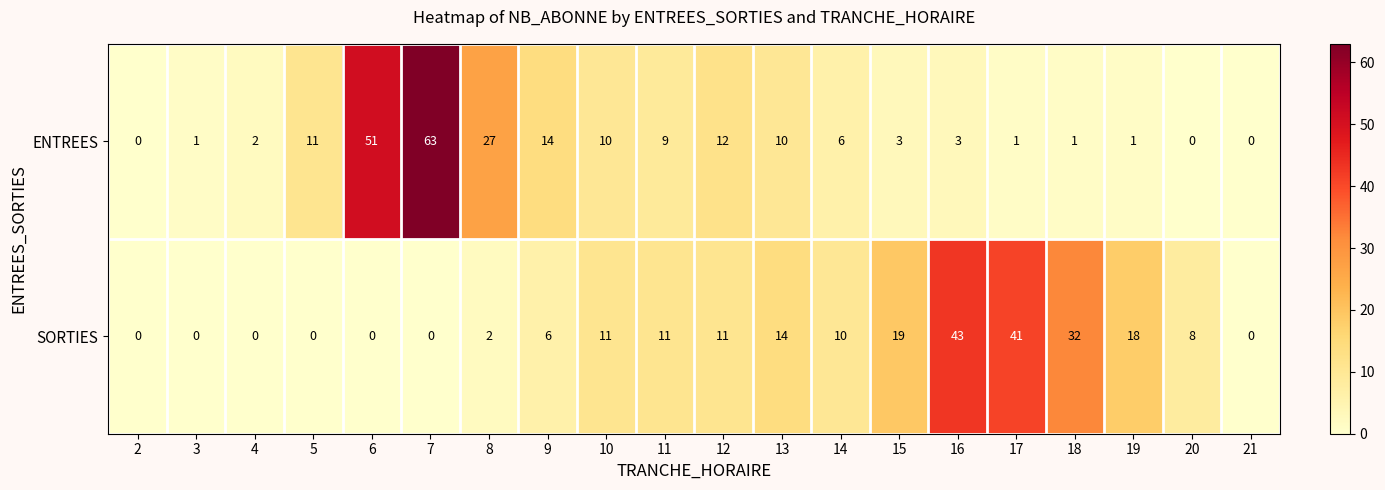

What is the total value across all series at 10?

21